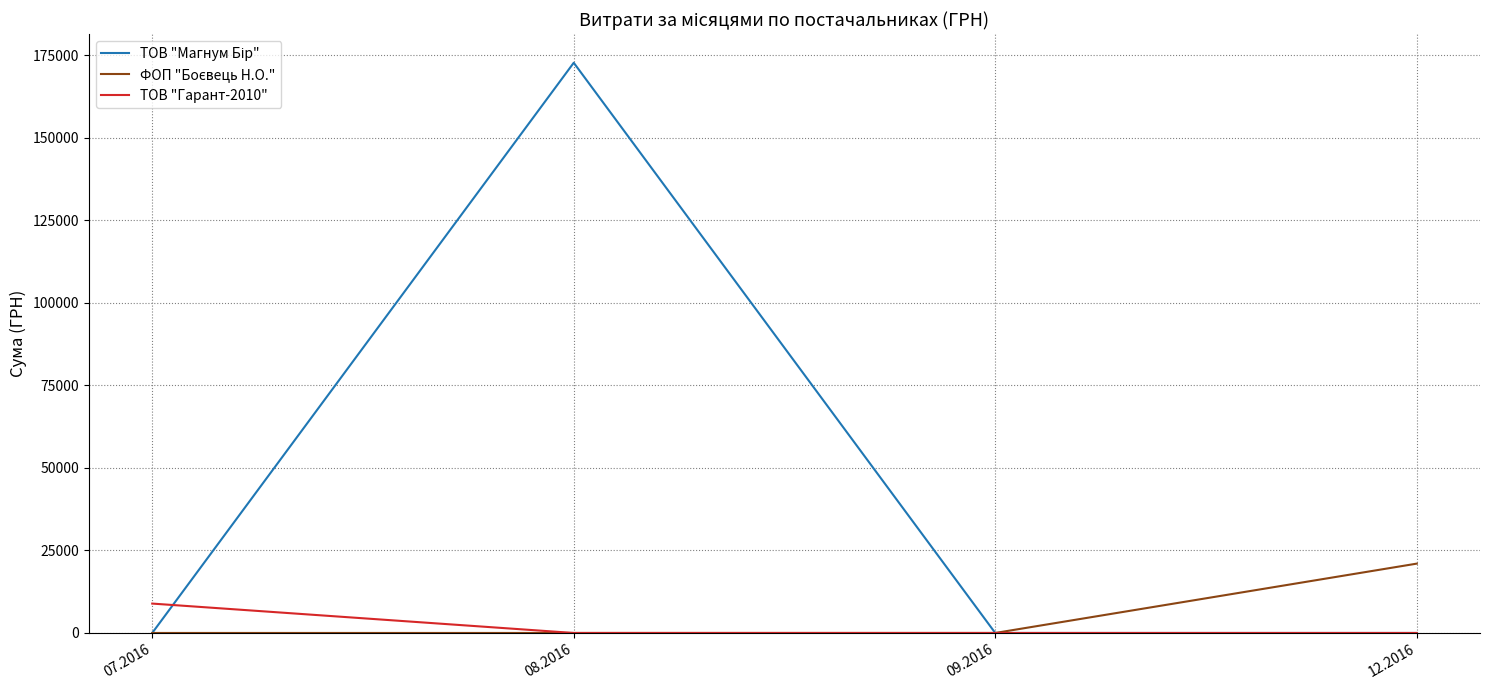

What is the total value across all series at 12.2016?

21000